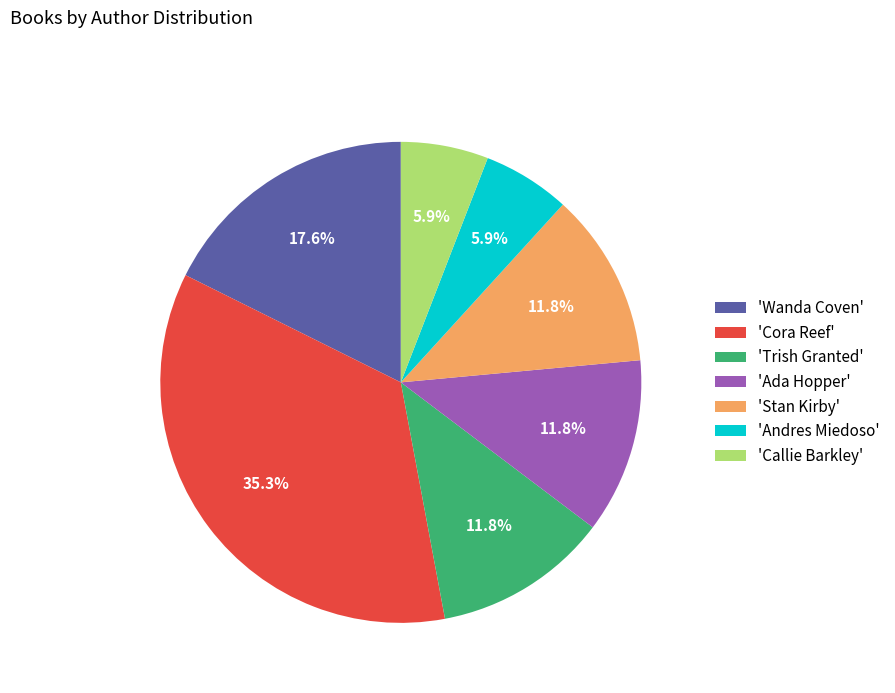

Approximately how many times larger is the value at 'Andres Miedoso' compared to 'Wanda Coven'?

0.3